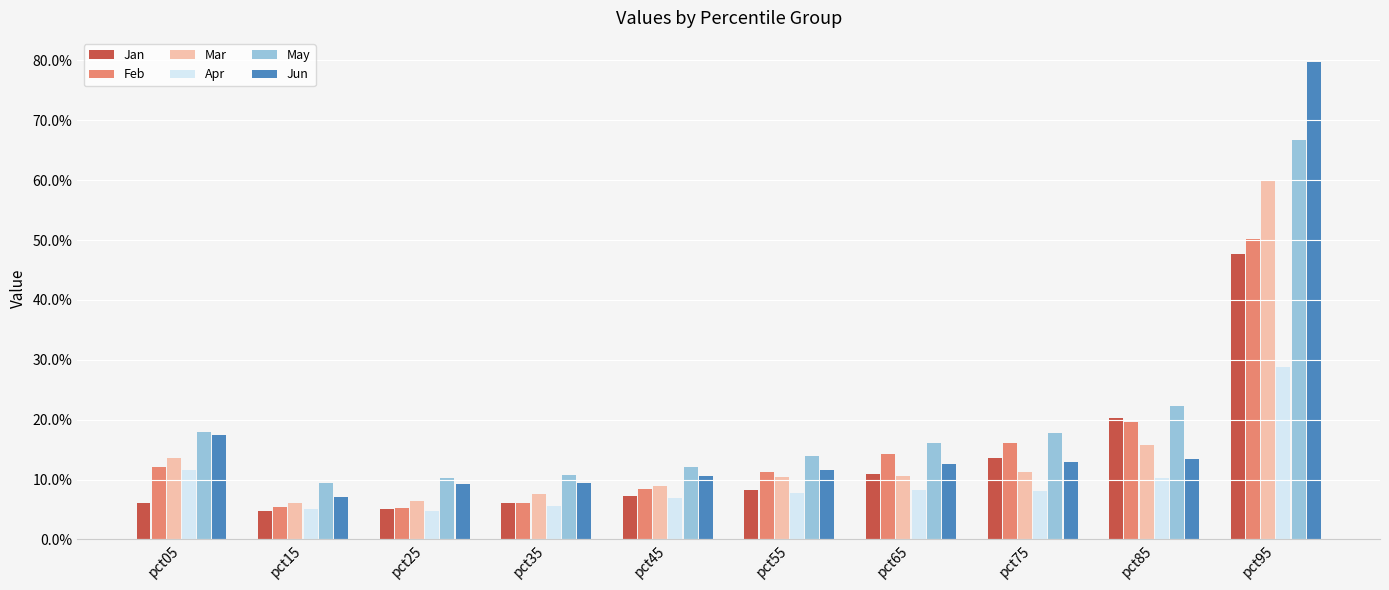

The value of Feb at pct35 is 0.1. True or false?

False